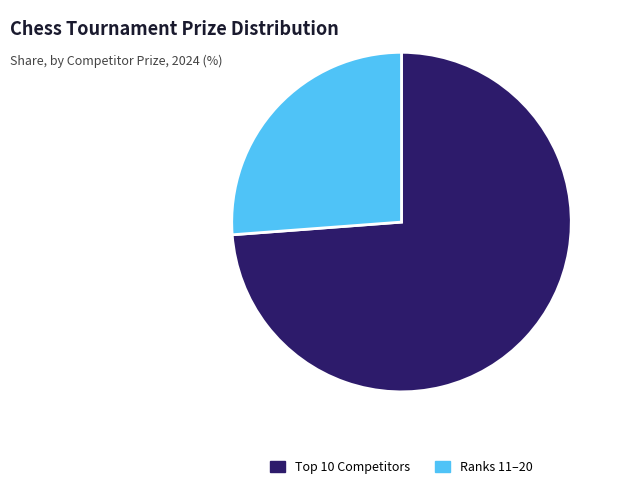

Which slice is the smallest?

Ranks 11–20